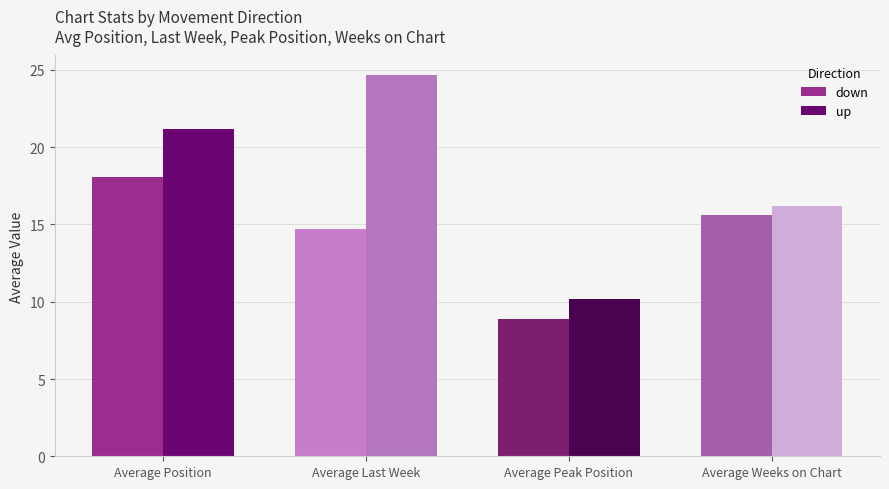

True or false: down has a value of 4.4 at Average Peak Position.

False